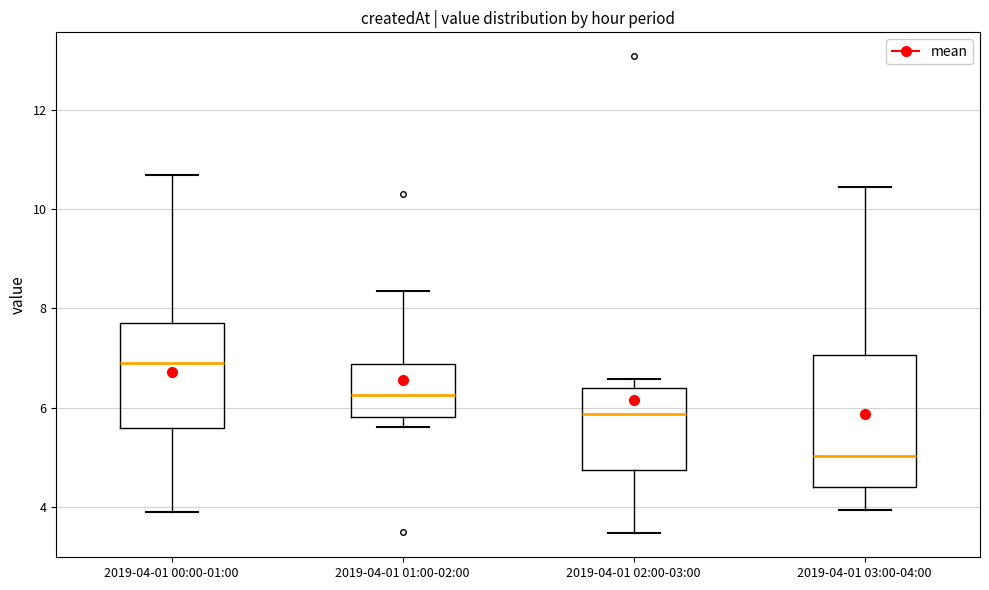

Reading left to right, read every box against the y-axis: the position of its median line, the range the box covers, and the ends of its whiskers. The values are not printed on the chart, so give them approximately, as read against the axis.

2019-04-01 00:00-01:00: median 7.0, box 5.6 to 7.8, whiskers 4.0 to 10.6
2019-04-01 01:00-02:00: median 6.2, box 5.8 to 6.8, whiskers 5.6 to 8.4
2019-04-01 02:00-03:00: median 5.8, box 4.8 to 6.4, whiskers 3.4 to 6.6
2019-04-01 03:00-04:00: median 5.0, box 4.4 to 7.0, whiskers 4.0 to 10.4